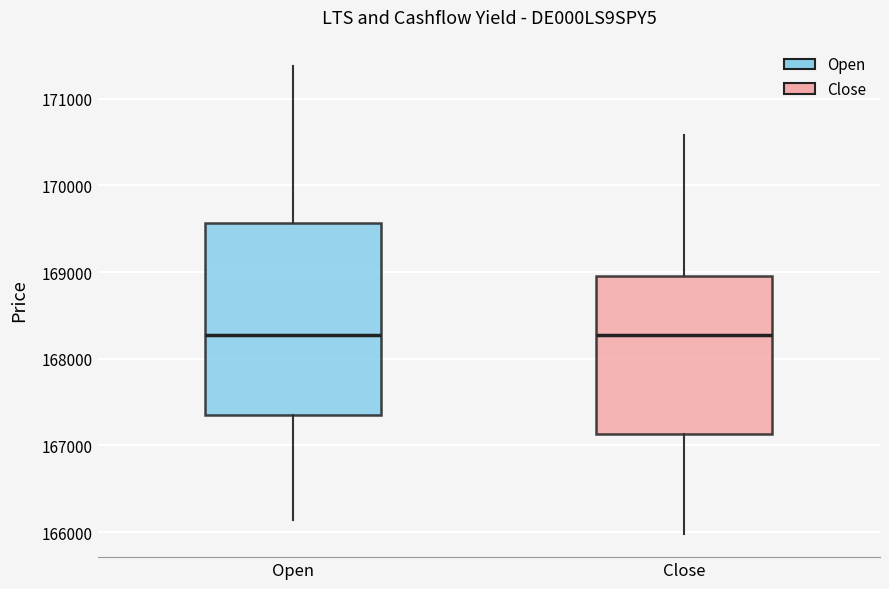

Reading left to right, transcribe this box plot: for each box, give where its median line is, the range the box spans, and where its two whiskers end, as read against the y-axis. The values are not printed on the chart, so give them approximately, as read against the axis.

Open: median 168300, box 167400 to 169600, whiskers 166100 to 171400
Close: median 168300, box 167100 to 169000, whiskers 166000 to 170600